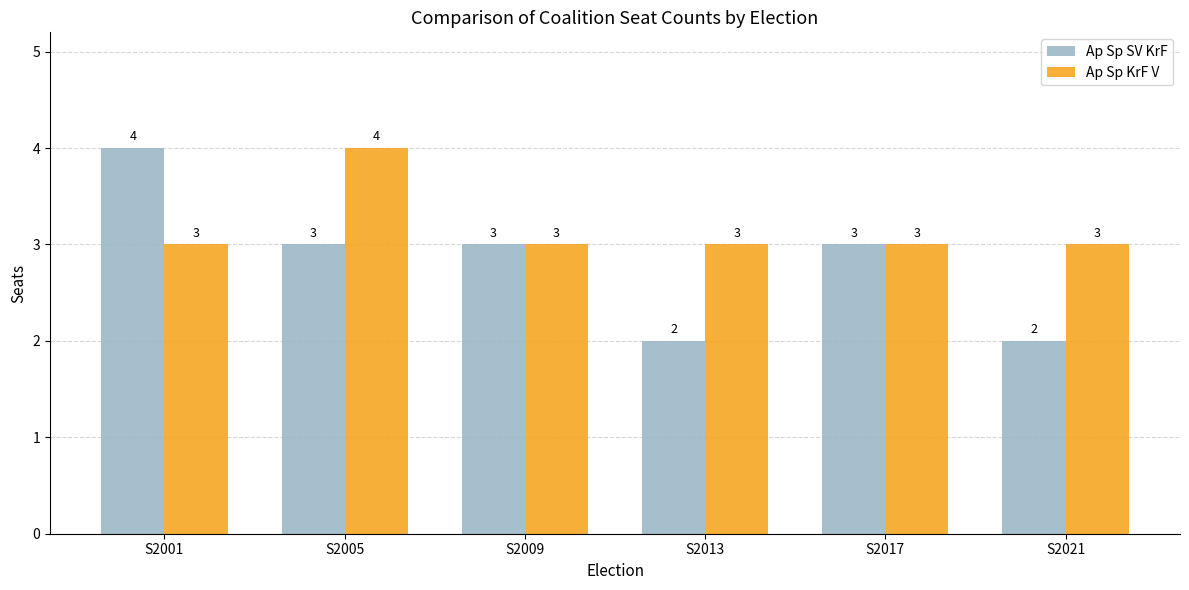

How many bars are there in each group?

2